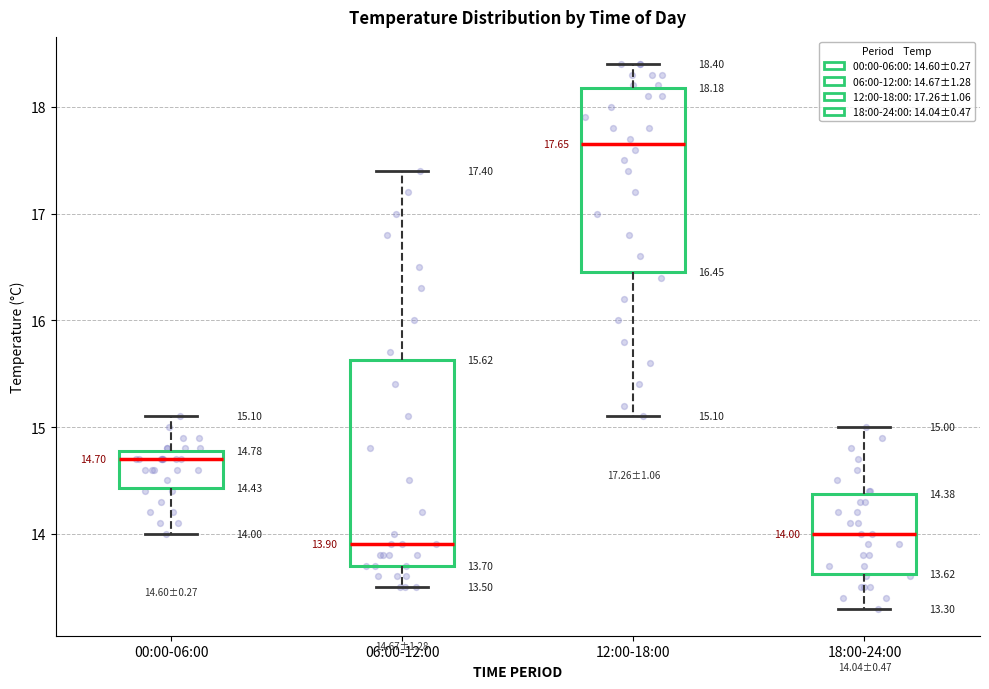

Comparing the boxes themselves (not the whiskers), which one is the tallest?

06:00-12:00